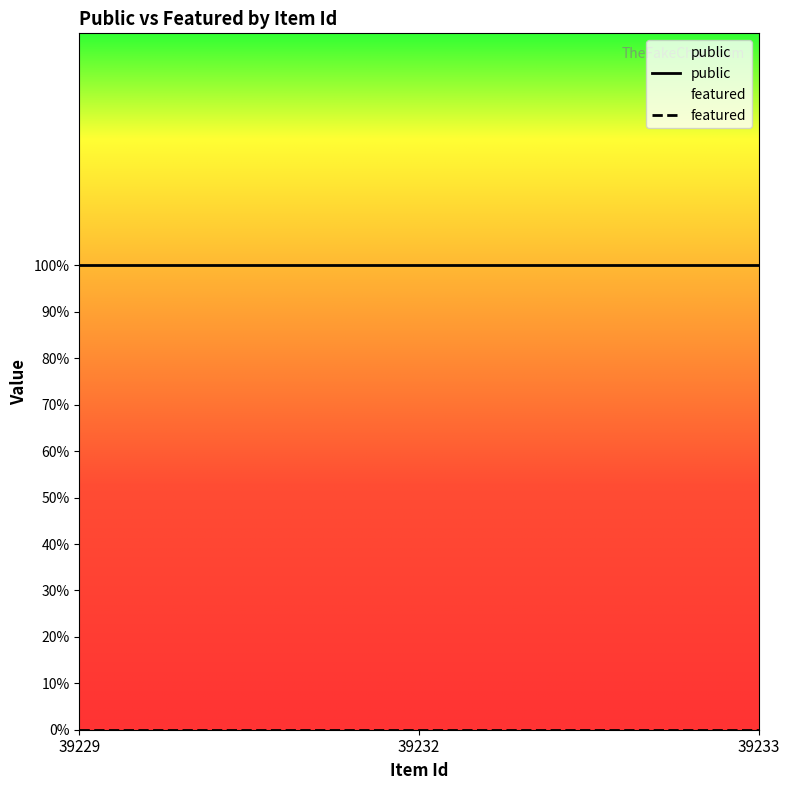

How many lines are shown in the chart?

2